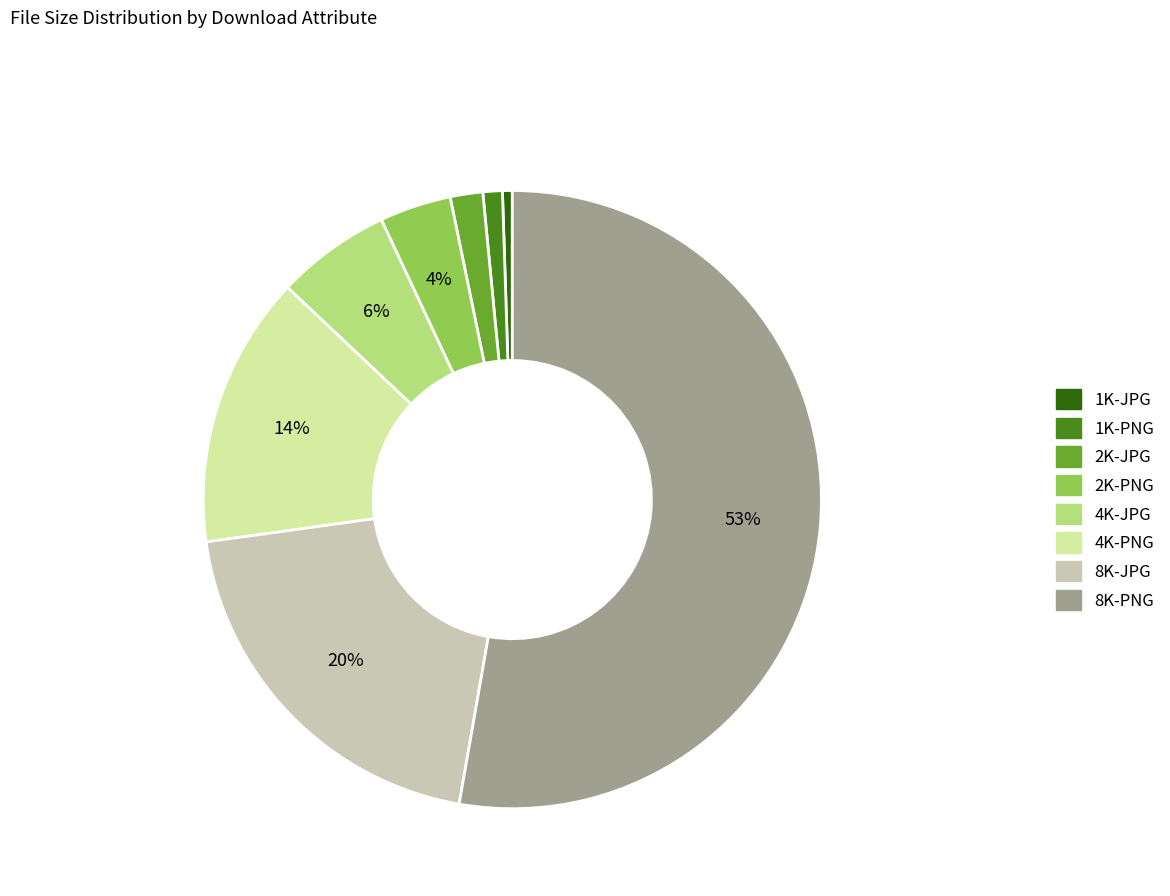

Do 8K-JPG and 8K-PNG together represent more than half of the pie?

Yes